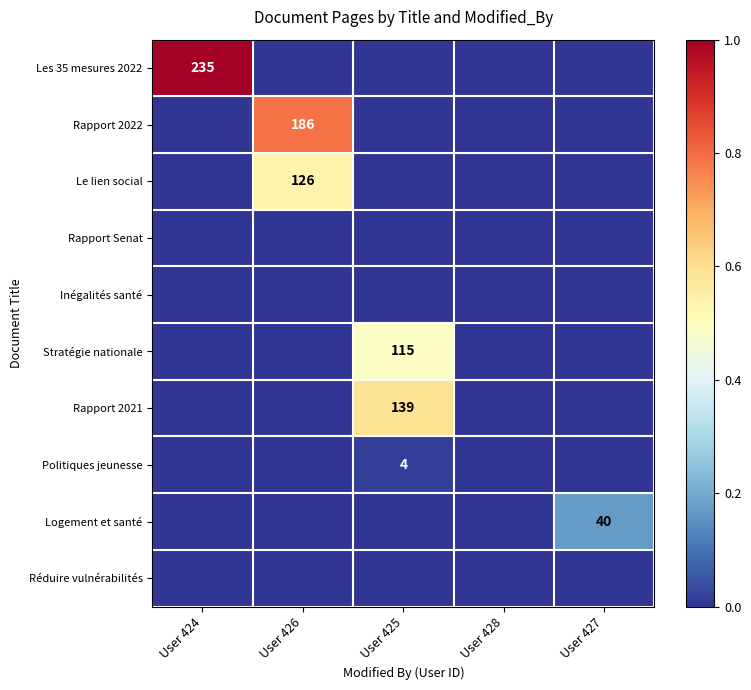

The value of Stratégie nationale at User 425 is 115. True or false?

True